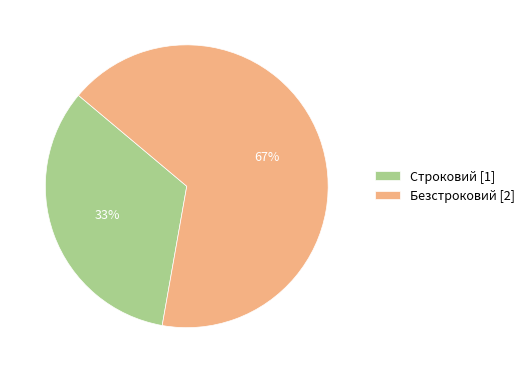

Is it true that Строковий is 33% of the pie?

True